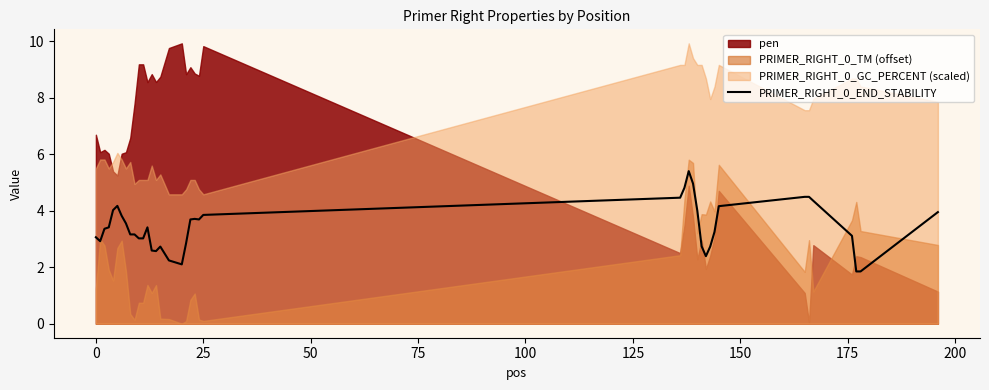

What is the maximum value for PRIMER_RIGHT_0_END_STABILITY?

5.4